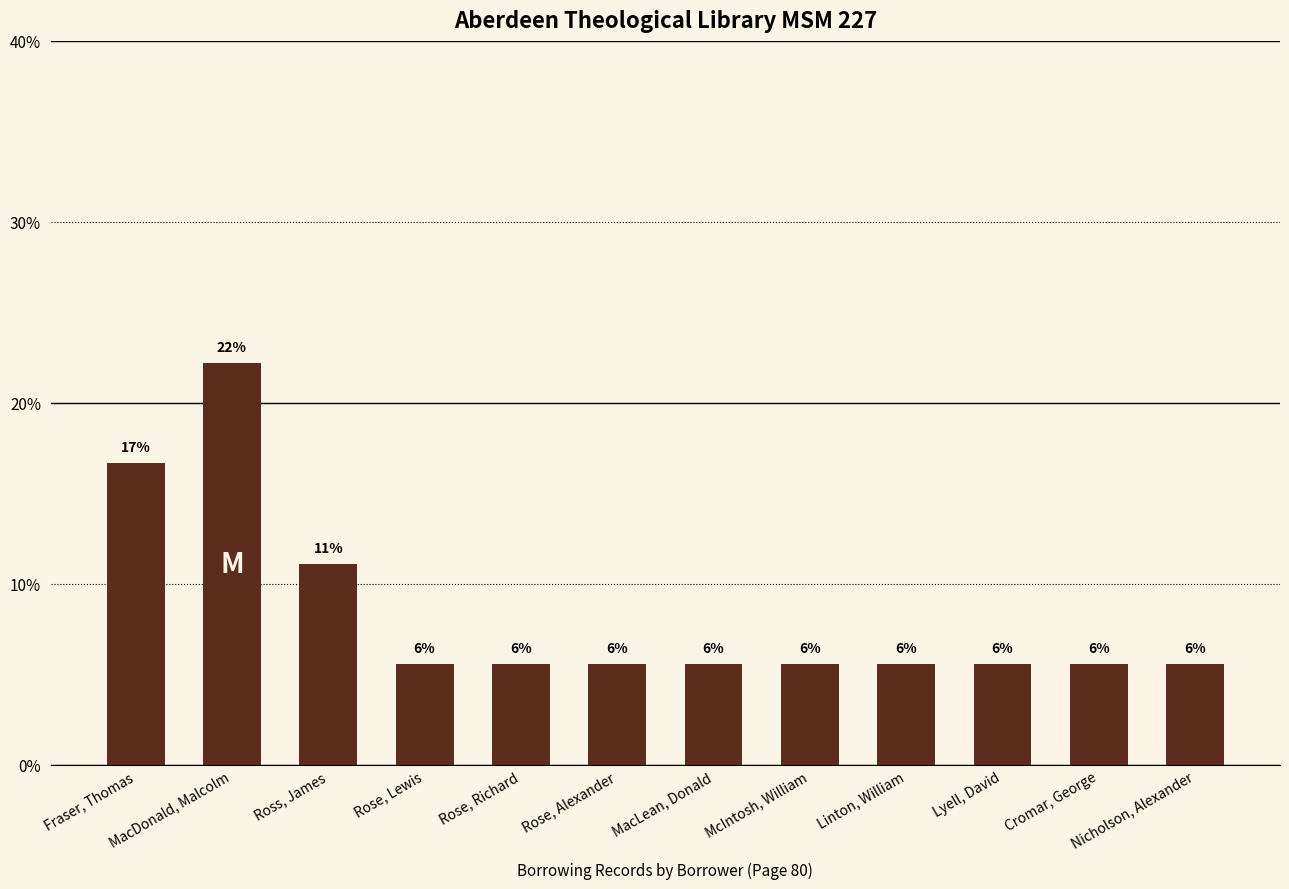

How many bars are there in total?

12